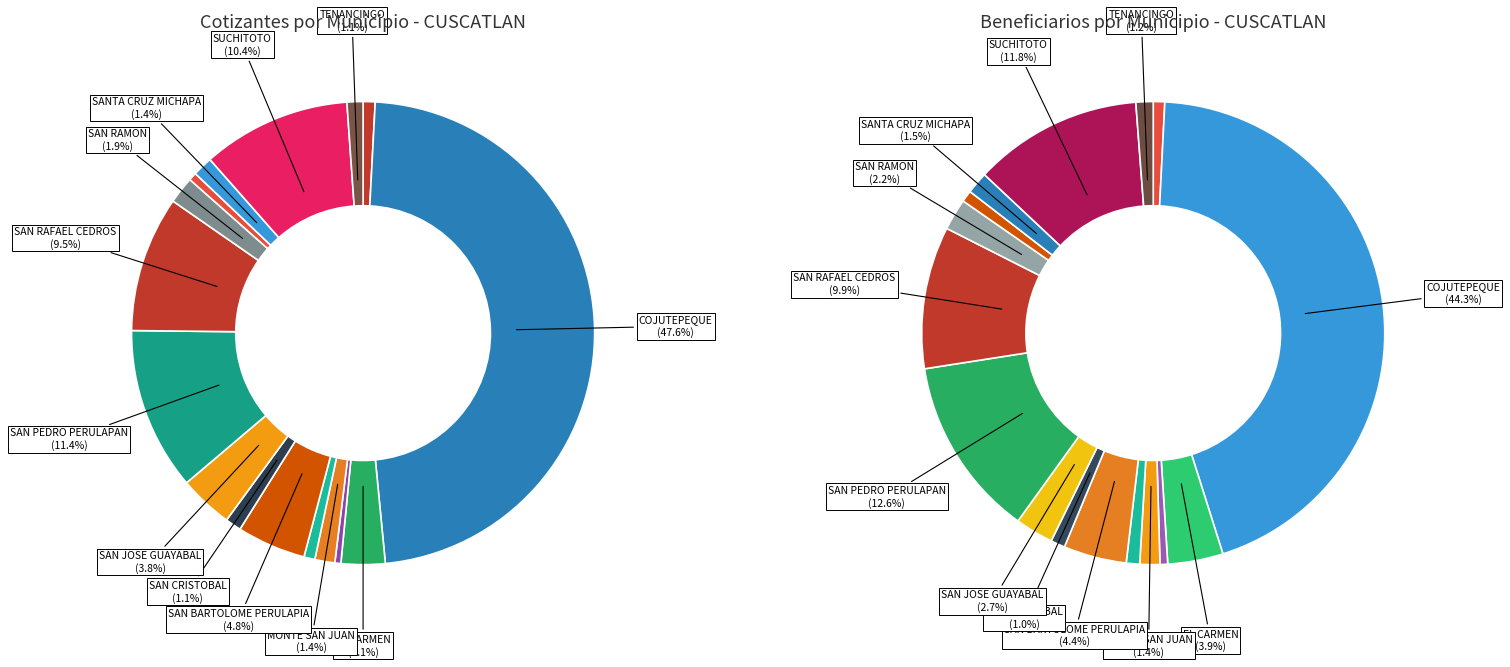

Is it true that ORATORIO DE CONCEPCION is 1% of the pie?

True